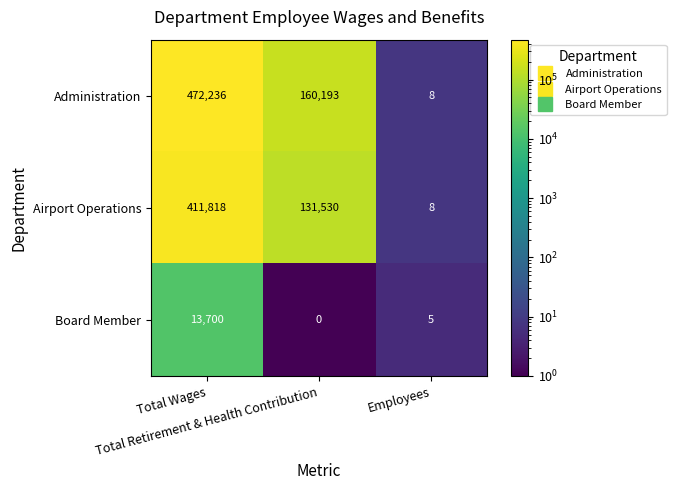

What is the total value across all series at Employees?

21